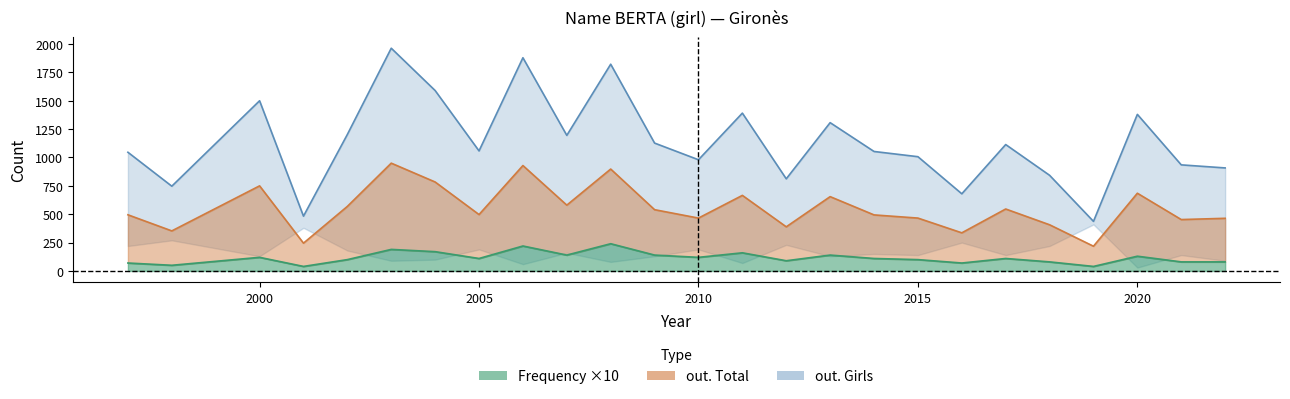

At which category does out_girls reach its first local peak?

2000